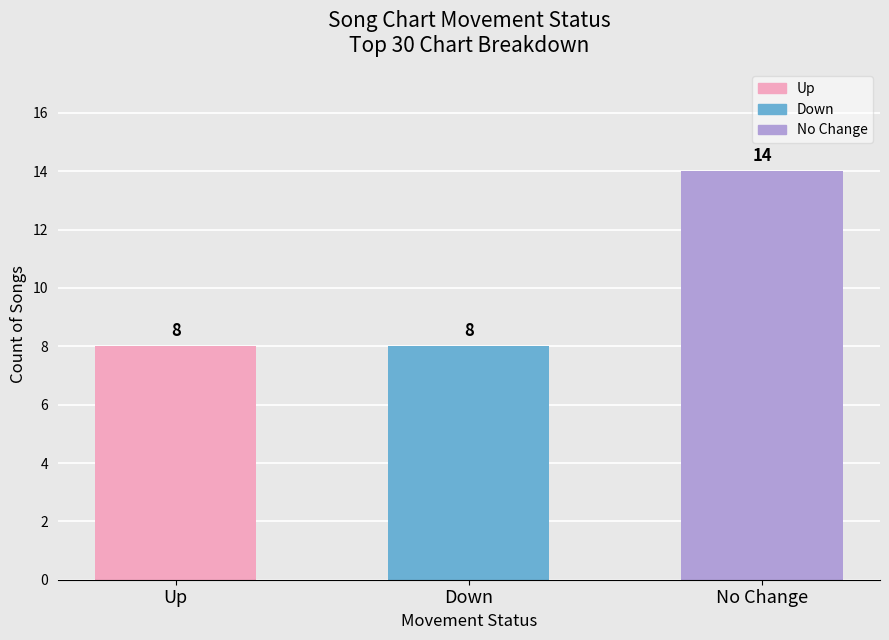

What position from the right is No Change?

1